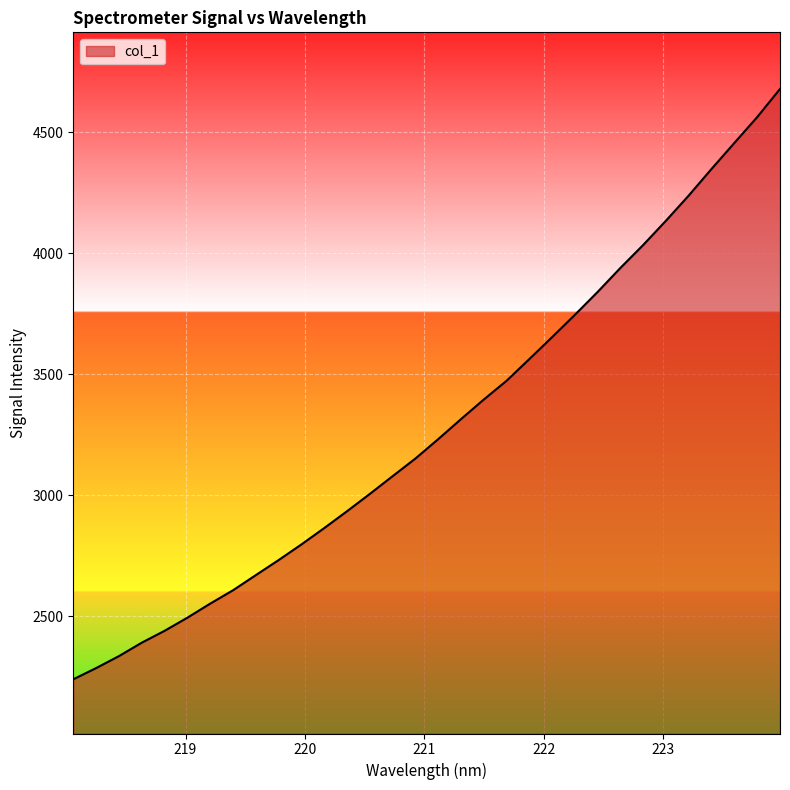

What is the difference between the maximum and minimum values?

2439.4